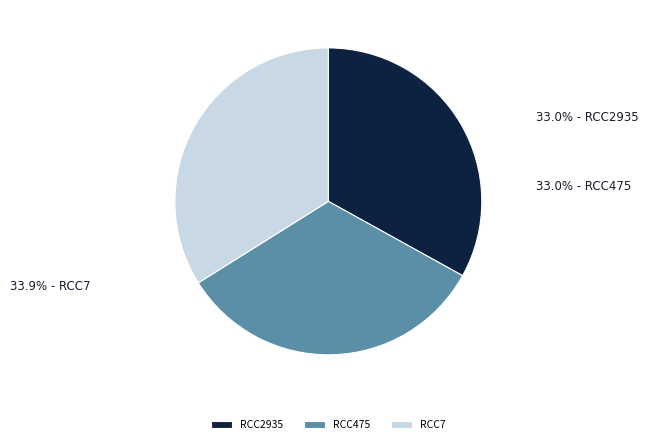

Count the number of slices in the pie.

3